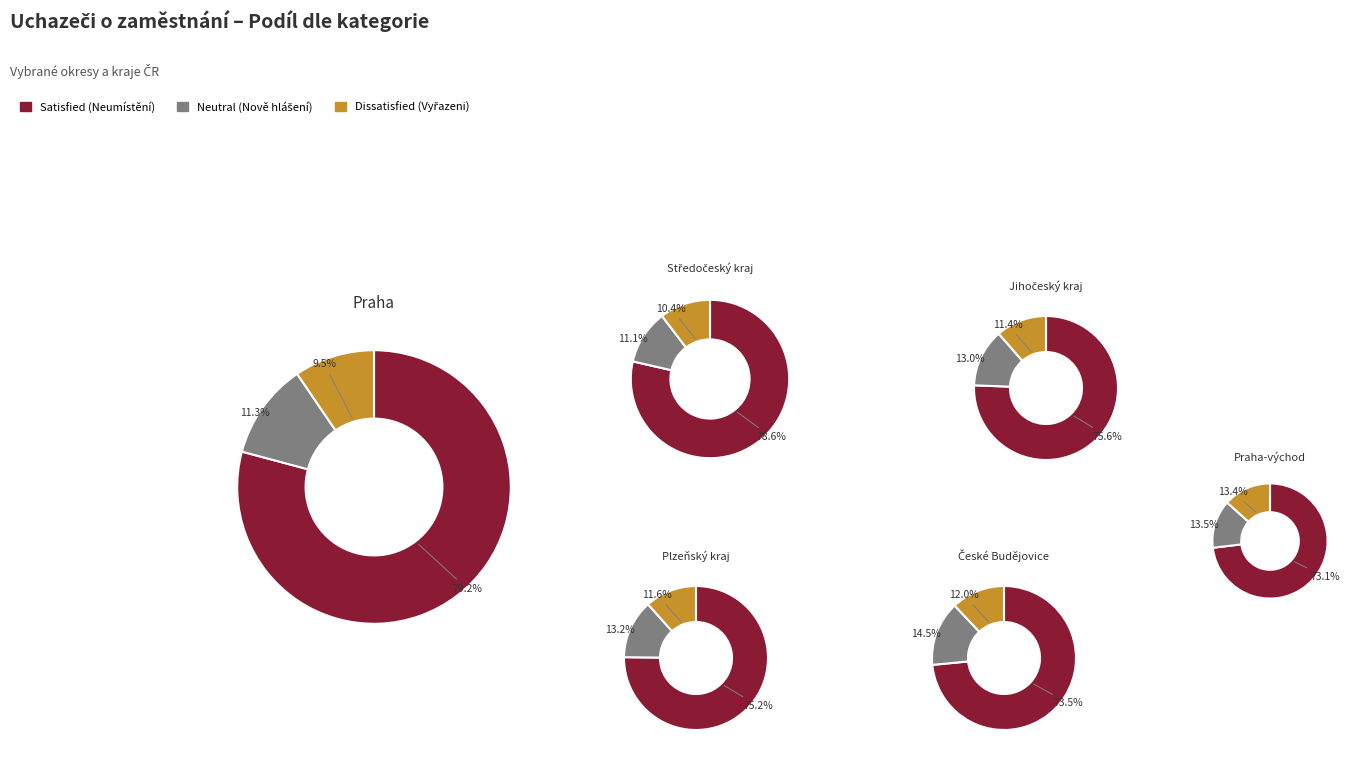

What portion of the pie excludes Praha?

71.6%